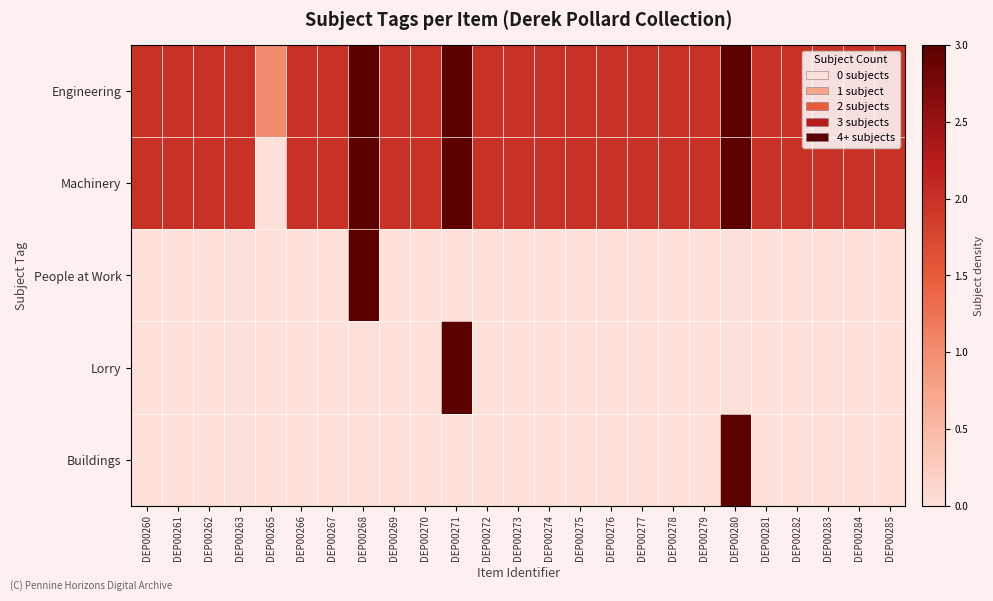

How many distinct data groups are displayed?

5